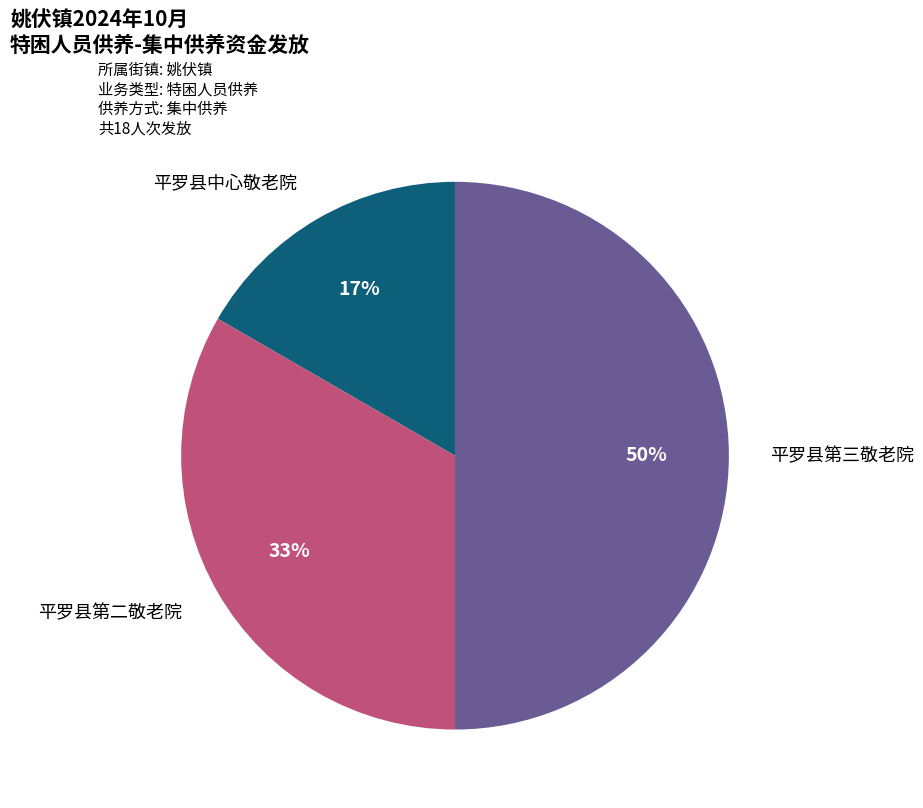

To the nearest percent, what is the average slice percentage?

33%